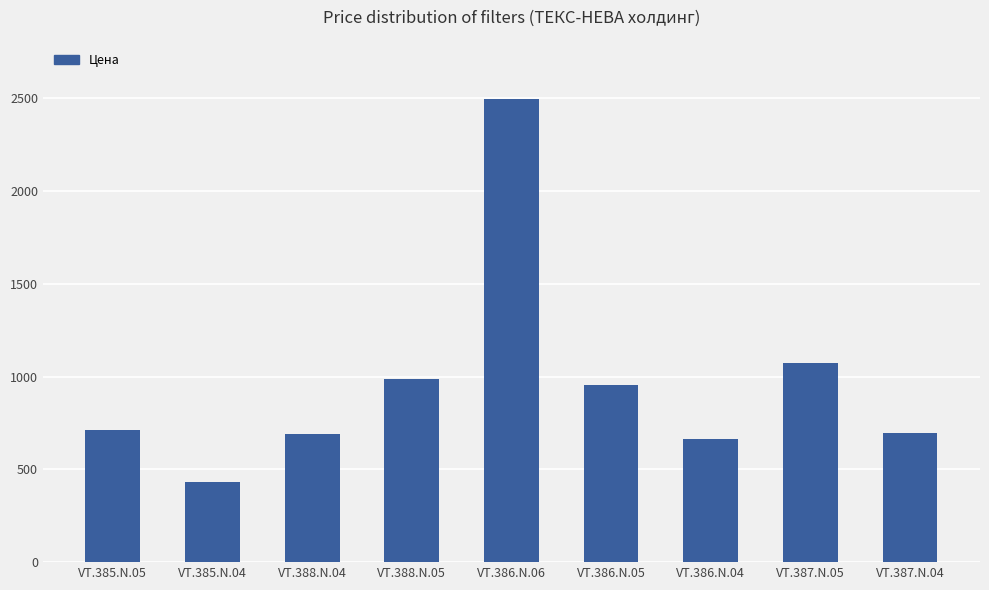

Are the bars horizontal?

No